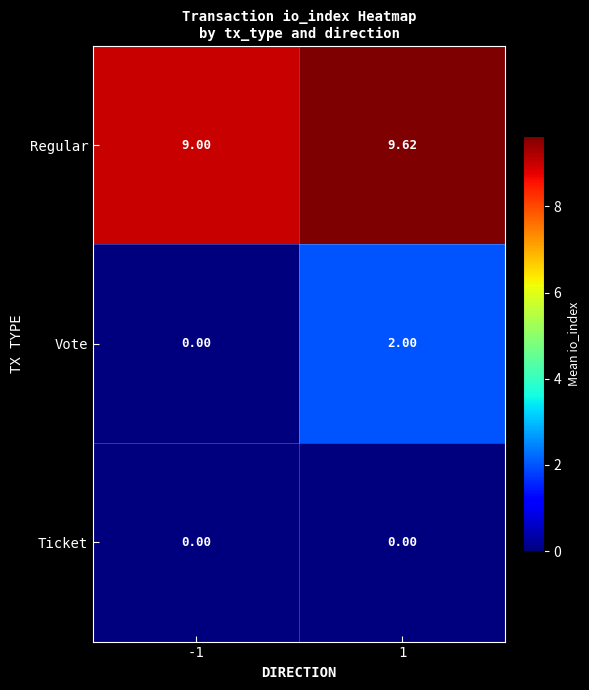

Rank the series by their maximum value, from highest to lowest.

Regular, Vote, Ticket